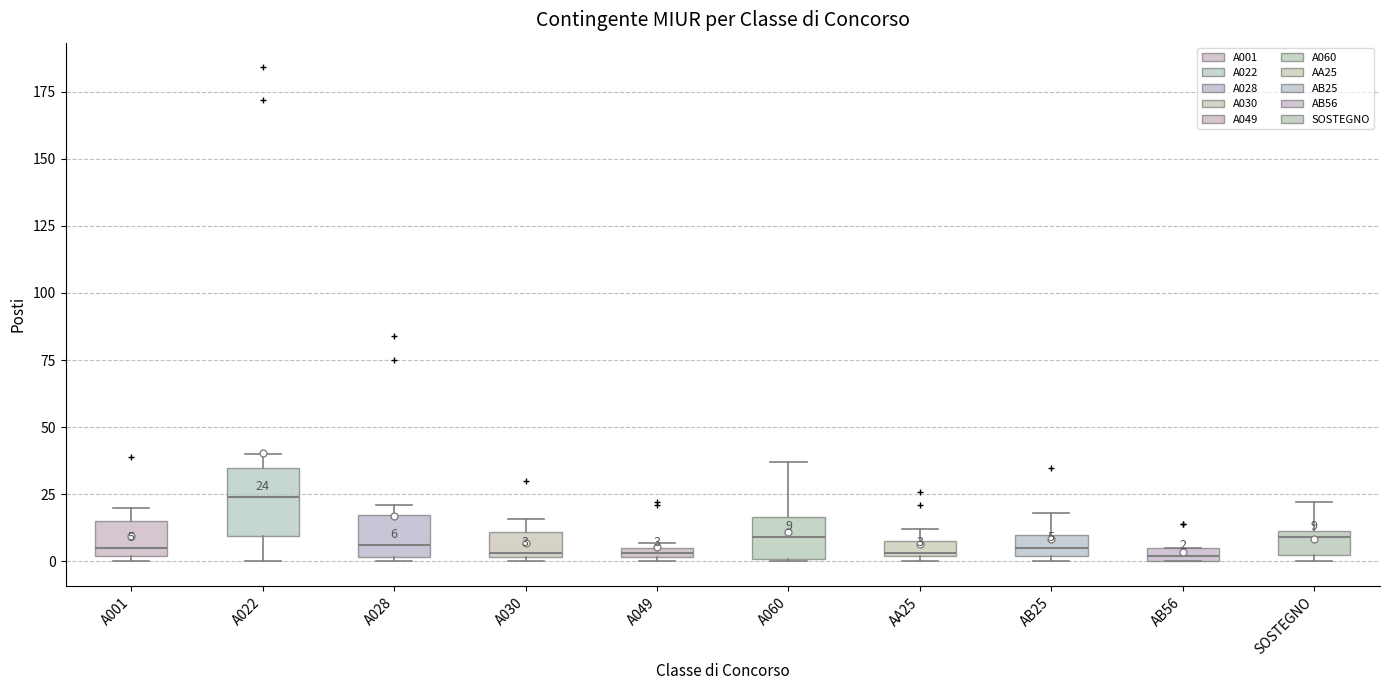

Which box is the tallest, from its lower edge to its upper edge?

A022